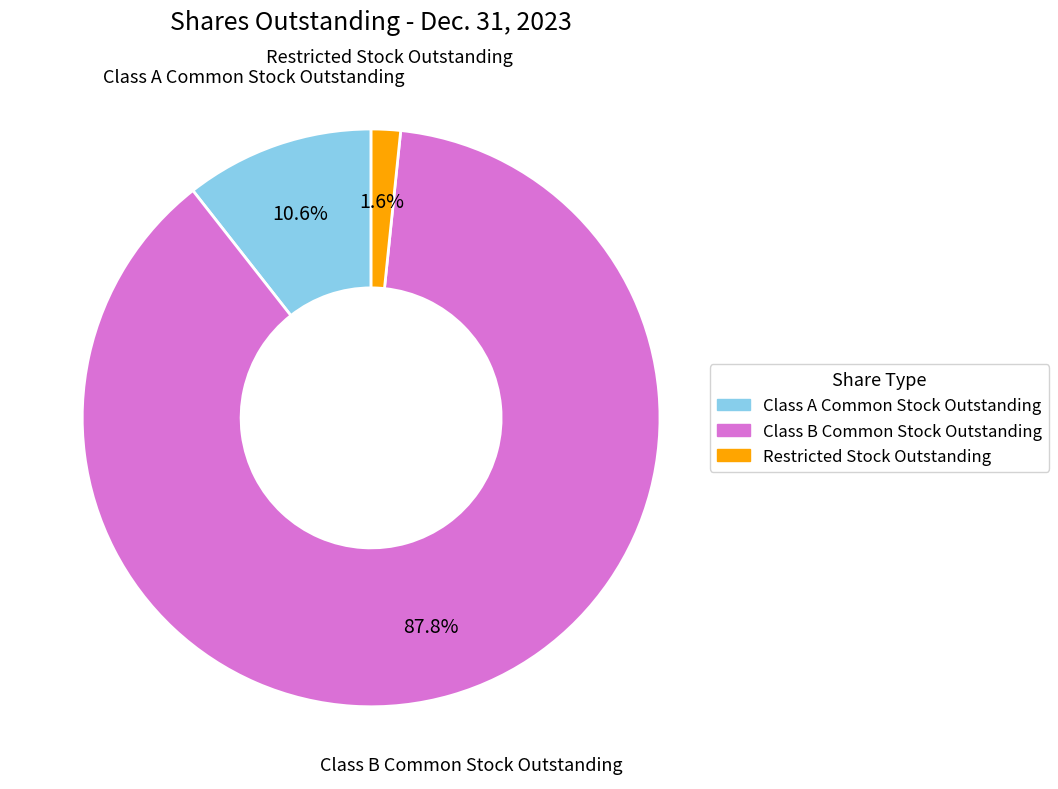

To the nearest percent, what is the difference between the Class B Common Stock Outstanding and Class A Common Stock Outstanding slice percentages?

77%